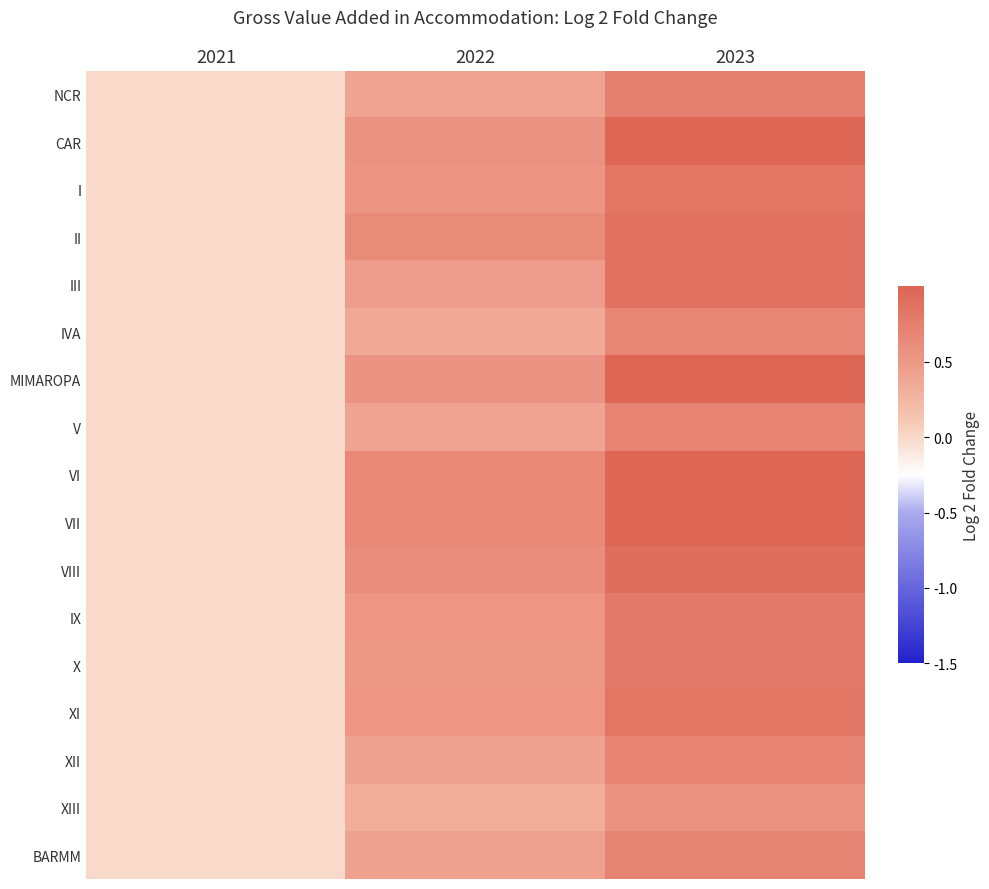

At 2021, list the series in order from largest to smallest.

NCR, CAR, I, II, III, IVA, MIMAROPA, V, VI, VII, VIII, IX, X, XI, XII, XIII, BARMM